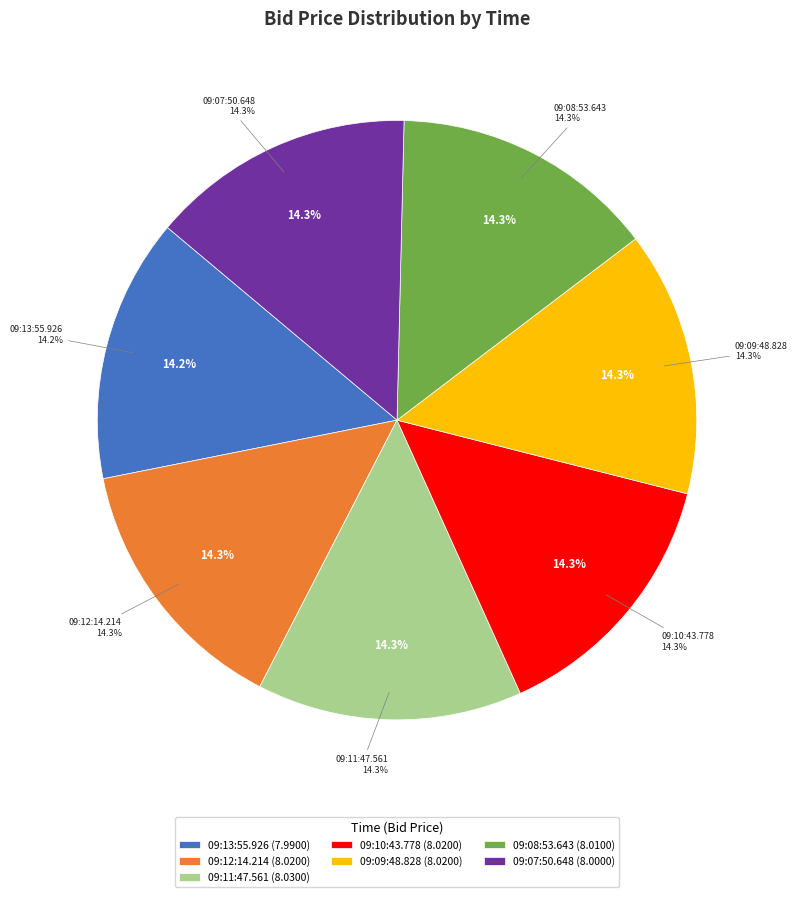

To the nearest percent, what percentage of the pie is 09:13:55.926?

14%